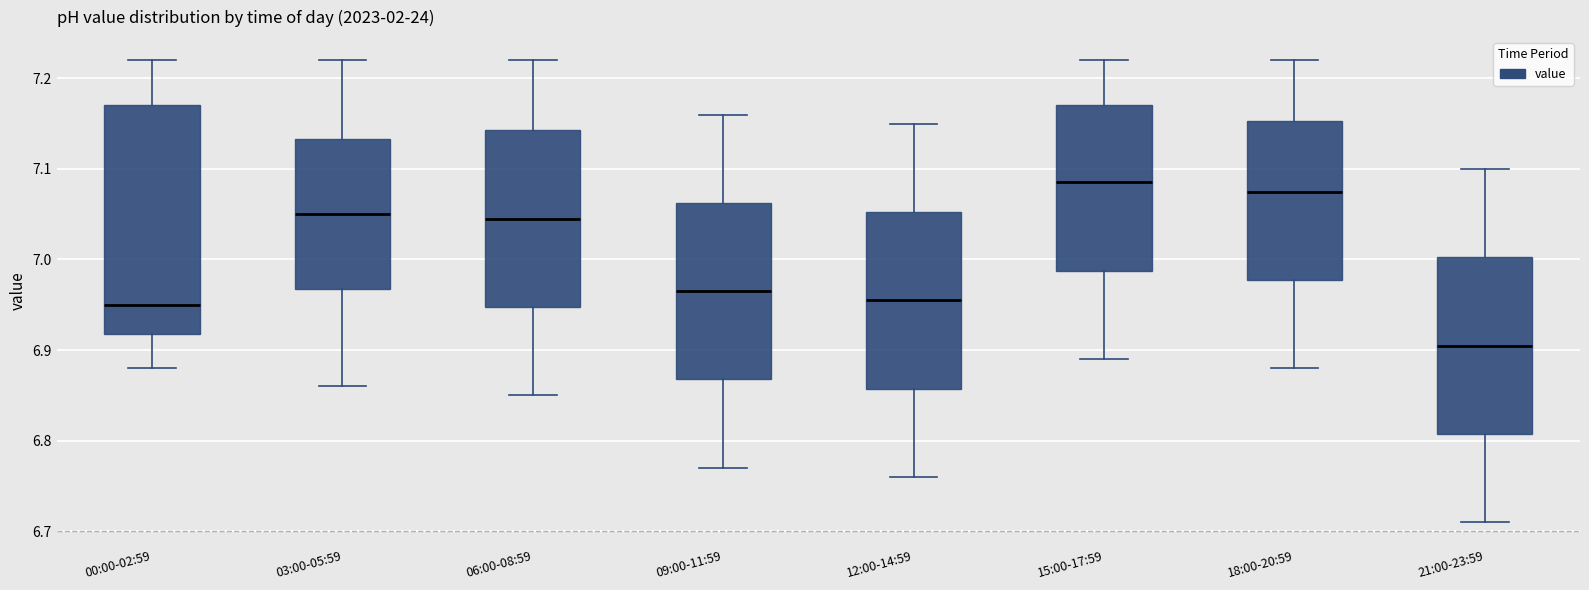

Which box has the lowest median line?

21:00-23:59